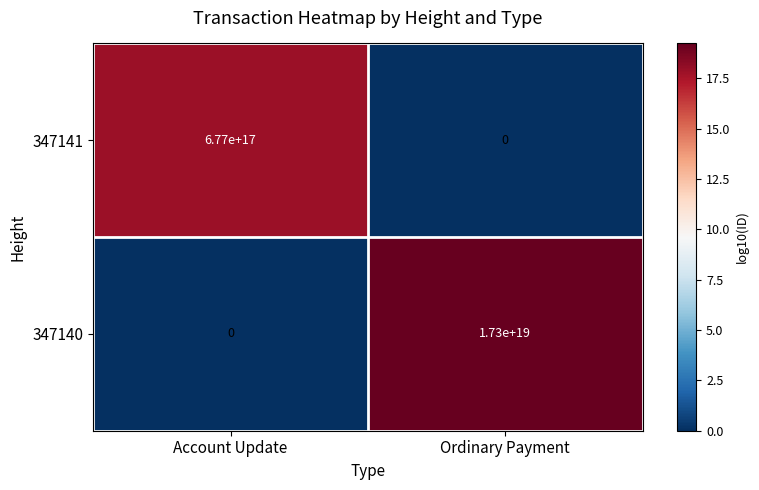

Which label corresponds to the largest value in the chart?

Ordinary Payment